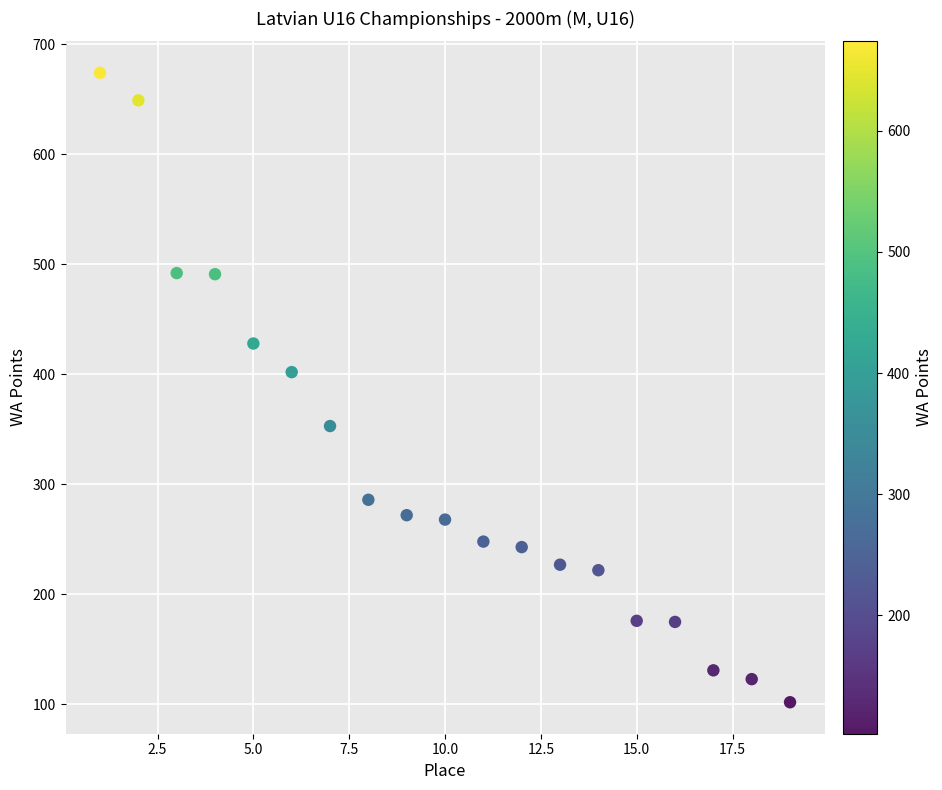

What Y value in the scatter plot is closest to 388?

402